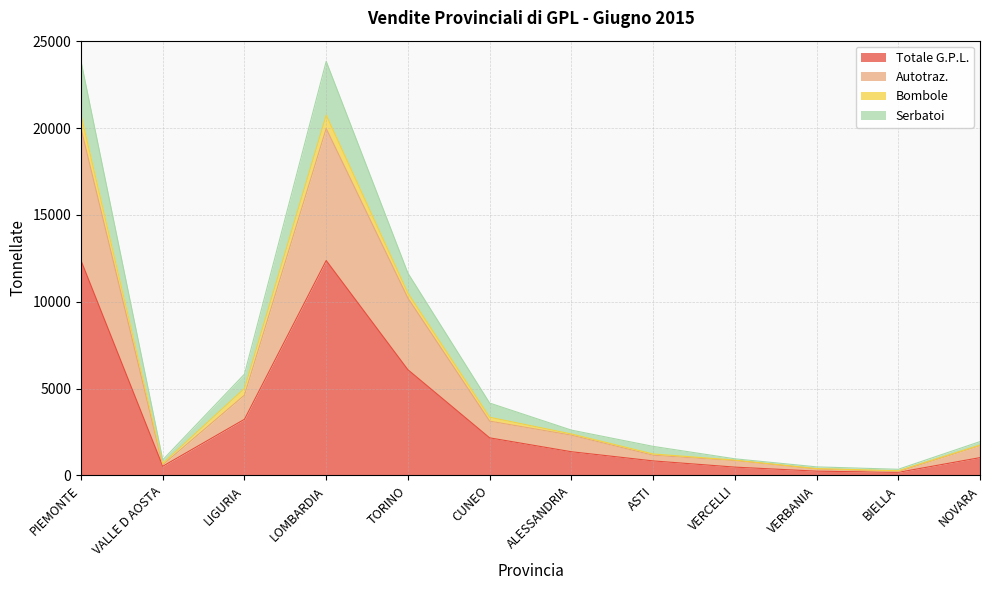

Is the value of Totale G.P.L. at VERBANIA greater than the value of Autotraz. at TORINO?

No